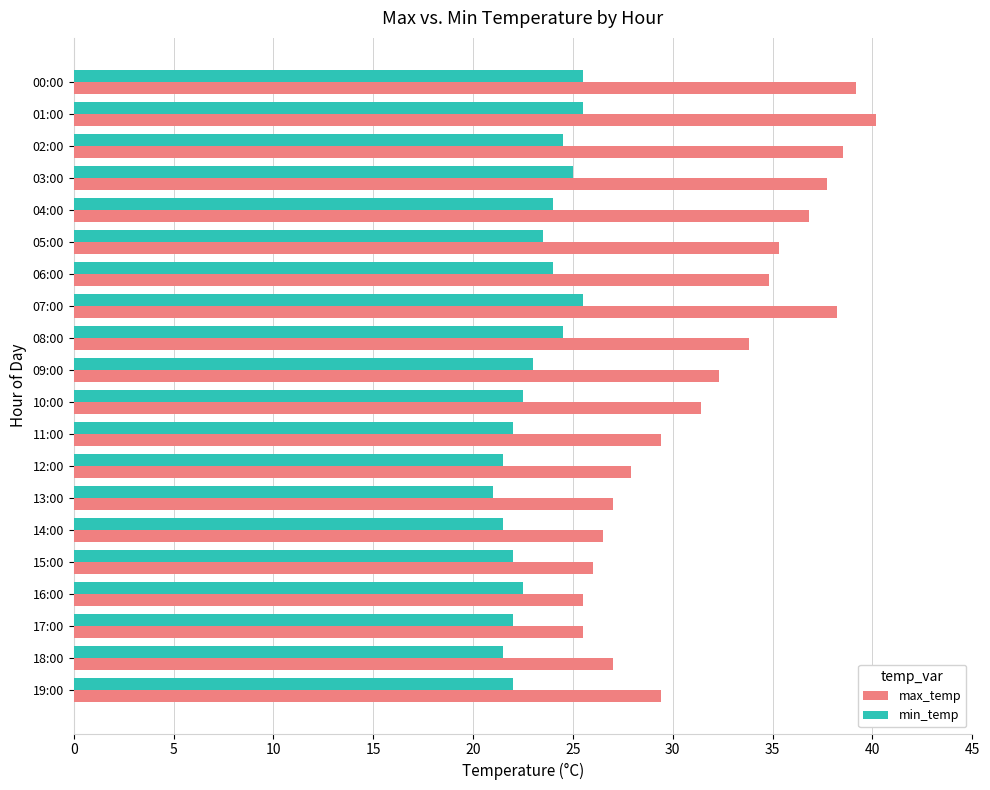

At which category is the sum across all series the highest?

01:00